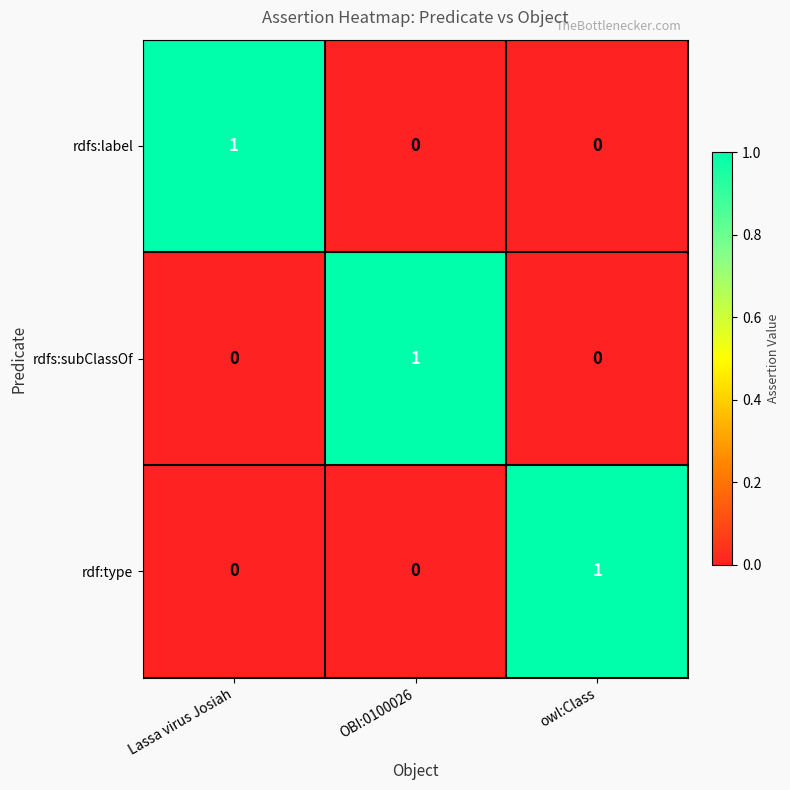

How many rdfs:subClassOf values are between 0 and 1?

3